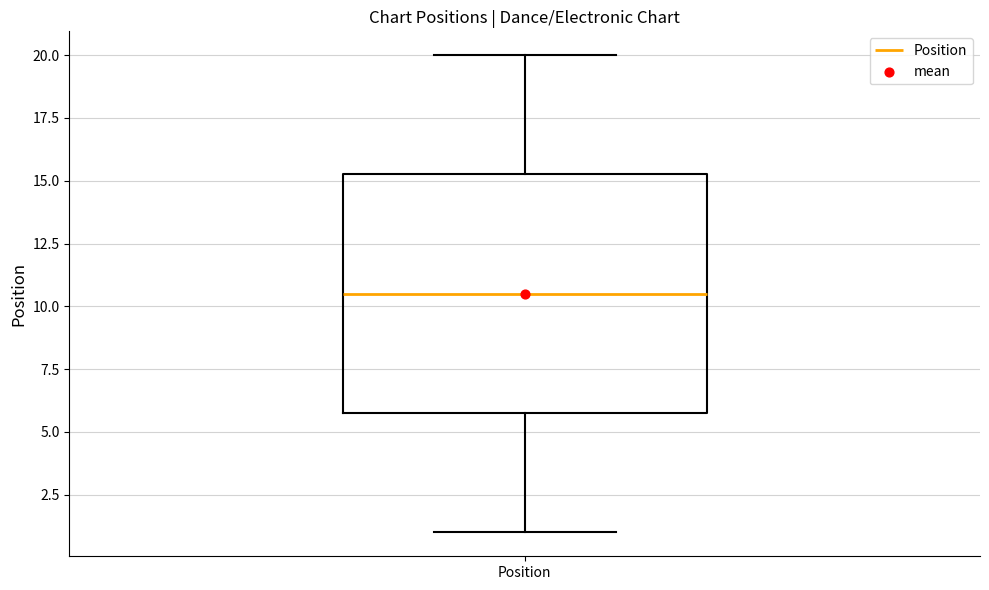

Where is the lower edge of the box for Position on the y-axis? The values are not printed on the chart, so give them approximately, as read against the axis.

6.0